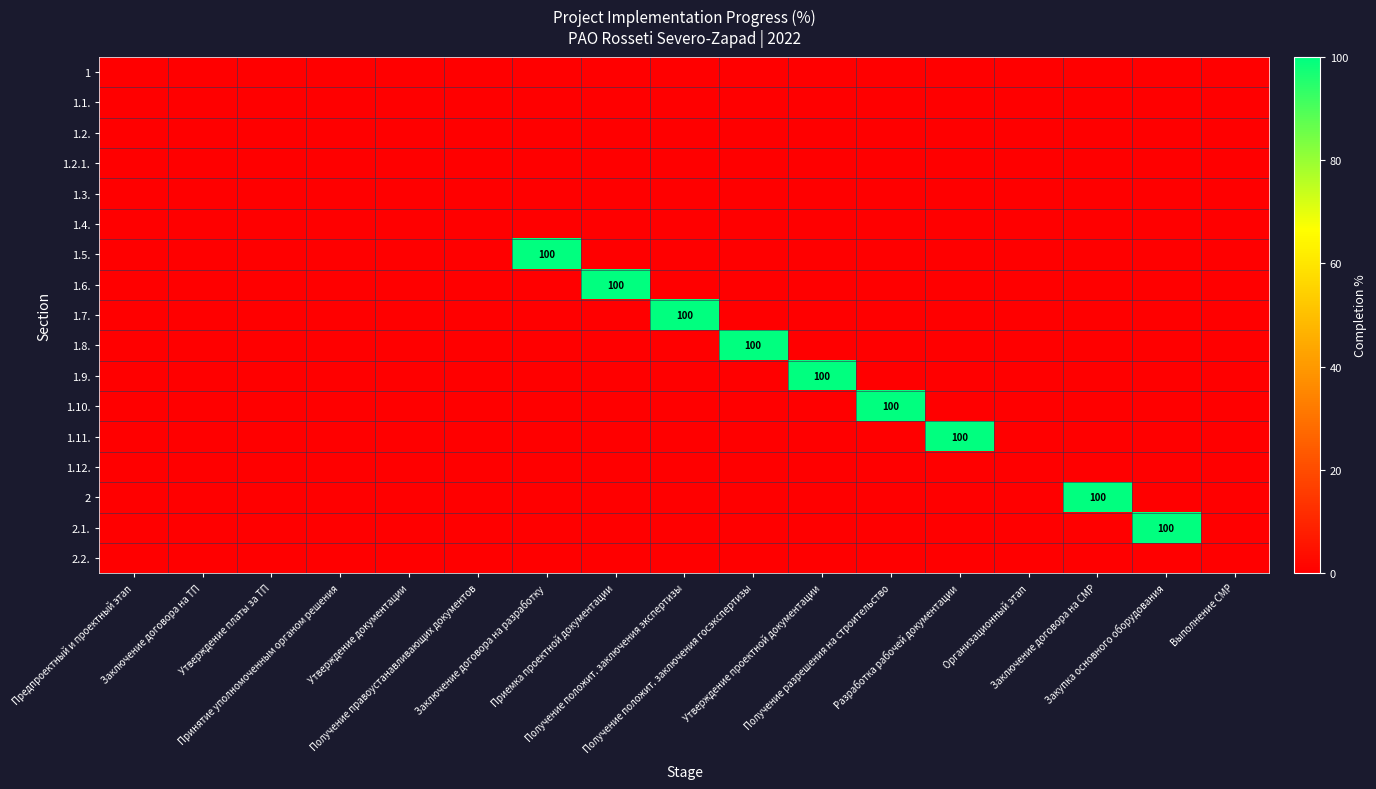

True or false: 1.10. has a value of 63 at Получение разрешения на строительство.

False